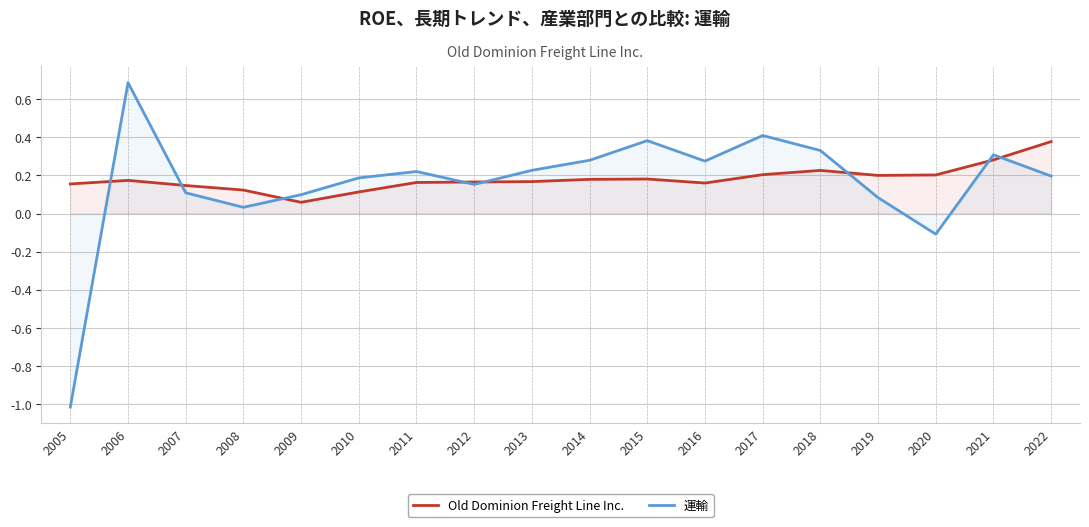

At which category does 運輸 reach its first local valley?

2008